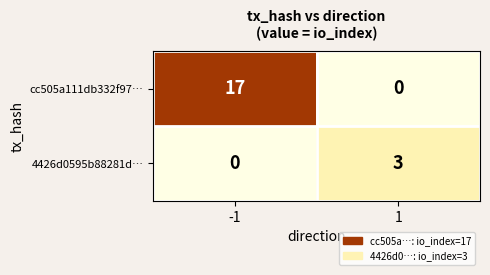

Rank the series by their maximum value, from lowest to highest.

4426d0595b88281d…, cc505a111db332f97…